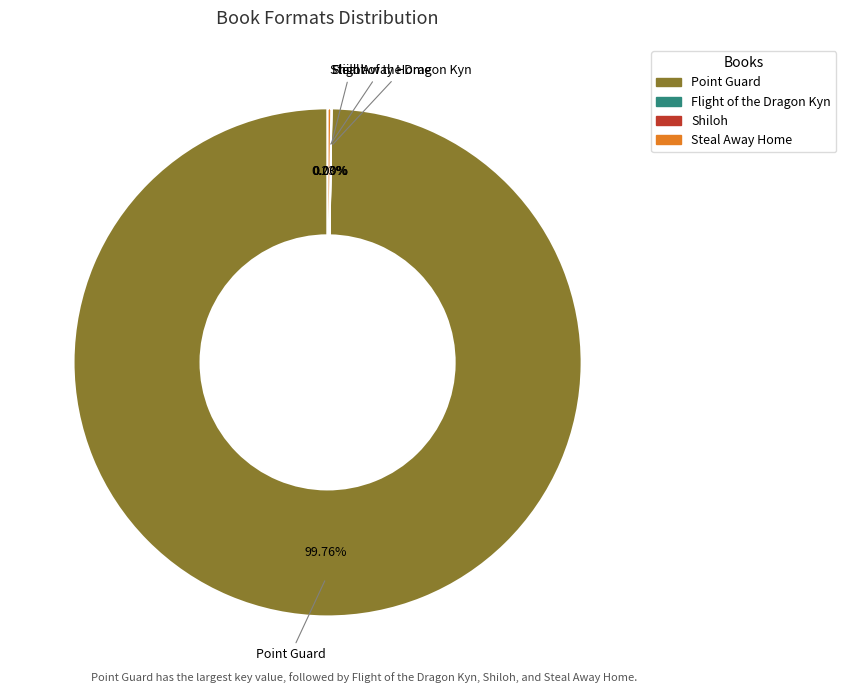

Is there any slice that represents more than half of the pie?

Yes